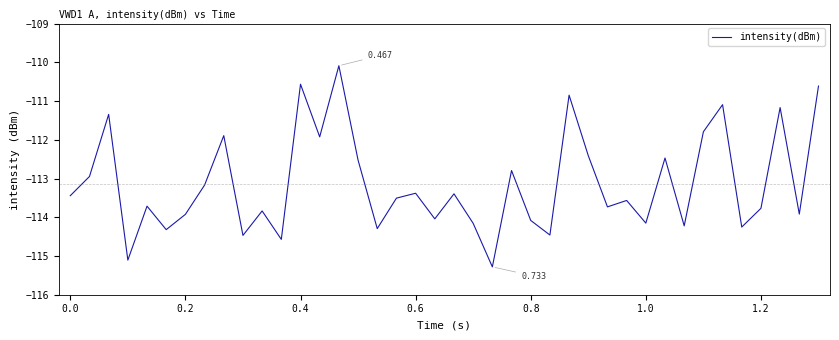

Reading right to left, list all the values displayed in this chart.

-110.6	-113.9	-111.2	-113.8	-114.3	-111.1	-111.8	-114.2	-112.5	-114.2	-113.6	-113.7	-112.4	-110.8	-114.5	-114.1	-112.8	-115.3	-114.2	-113.4	-114.0	-113.4	-113.5	-114.3	-112.5	-110.1	-111.9	-110.6	-114.6	-113.8	-114.5	-111.9	-113.2	-113.9	-114.3	-113.7	-115.1	-111.3	-112.9	-113.4